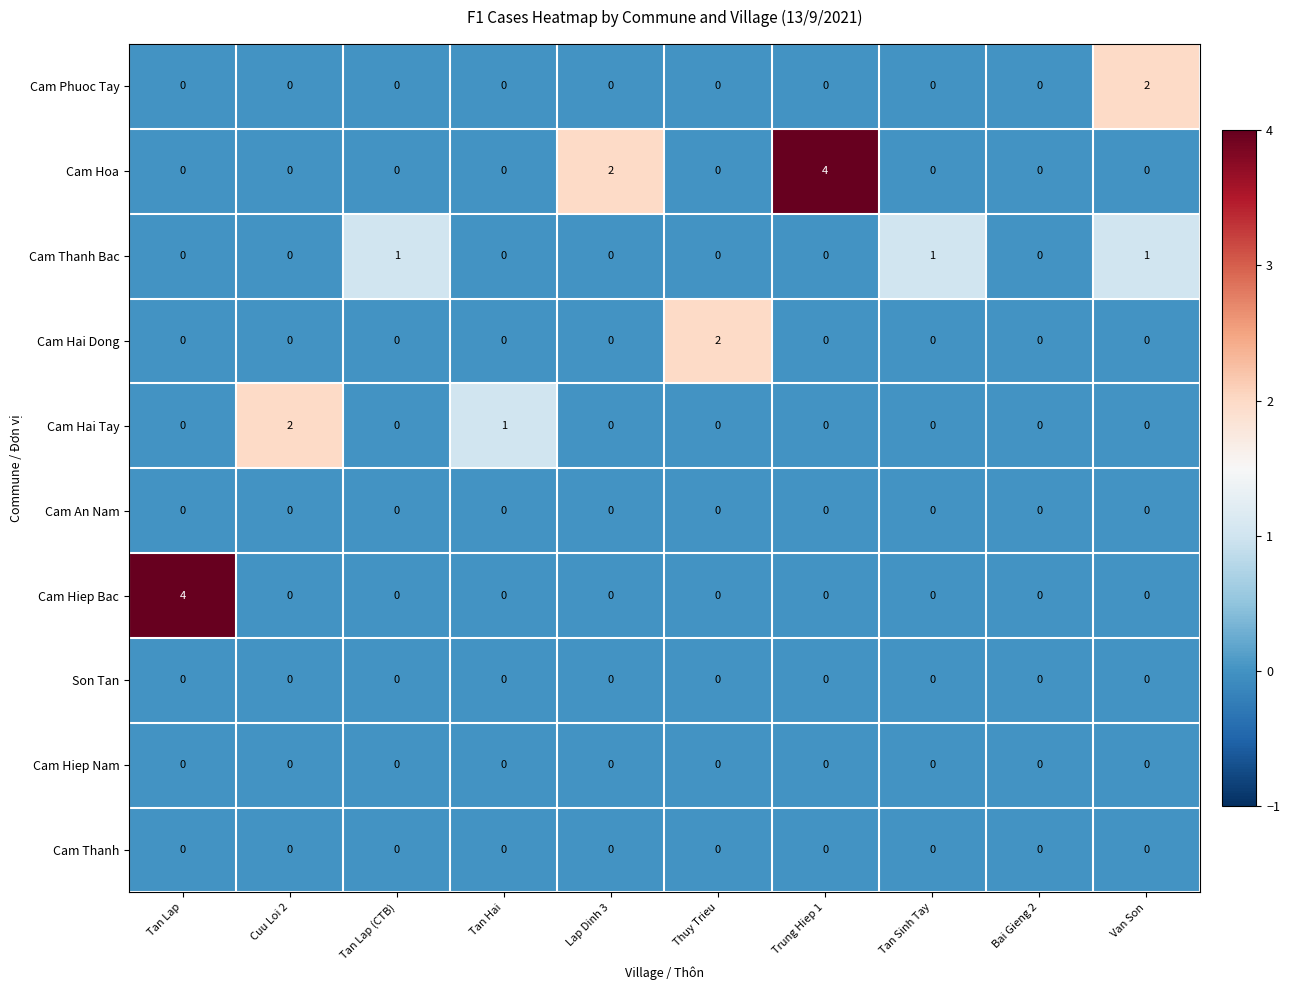

Which series has the largest total across all categories?

Cam Hoa